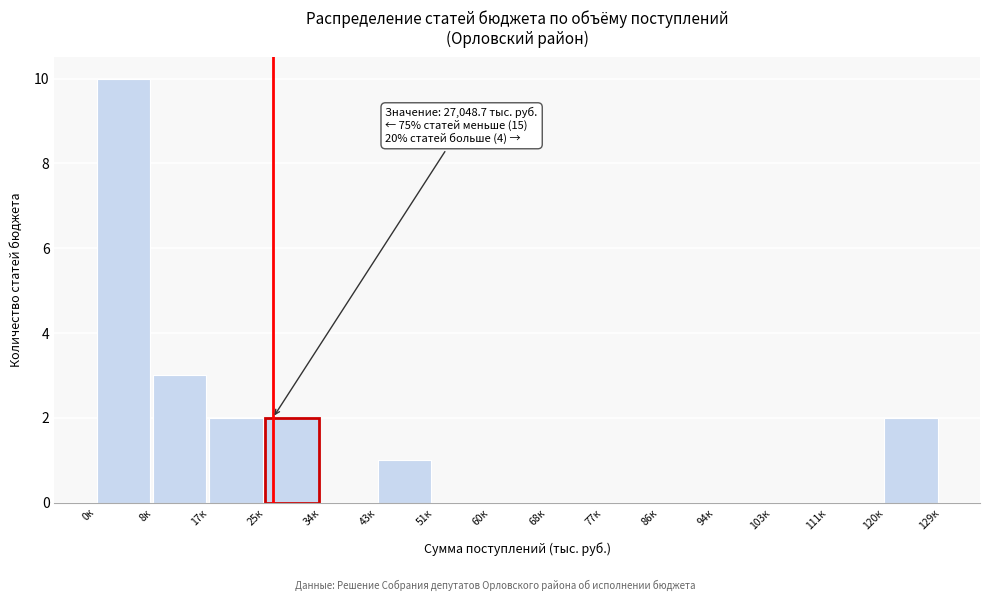

Reading left to right, transcribe all the data shown in this chart.

0к=10	8к=3	17к=2	25к=2	34к=0	43к=1	51к=0	60к=0	68к=0	77к=0	86к=0	94к=0	103к=0	111к=0	120к=2